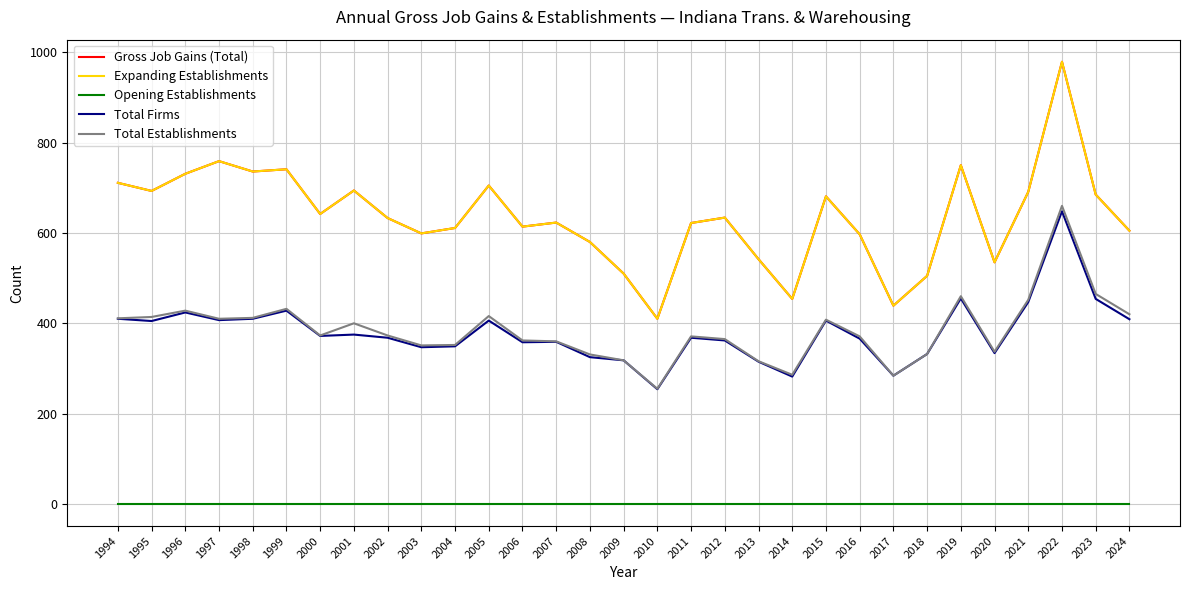

List the labels in order of Total Establishments value, smallest first.

2010, 2017, 2014, 2013, 2009, 2008, 2018, 2020, 2003, 2004, 2007, 2006, 2012, 2011, 2016, 2000, 2002, 2001, 2015, 1997, 1994, 1998, 1995, 2005, 2024, 1996, 1999, 2021, 2019, 2023, 2022